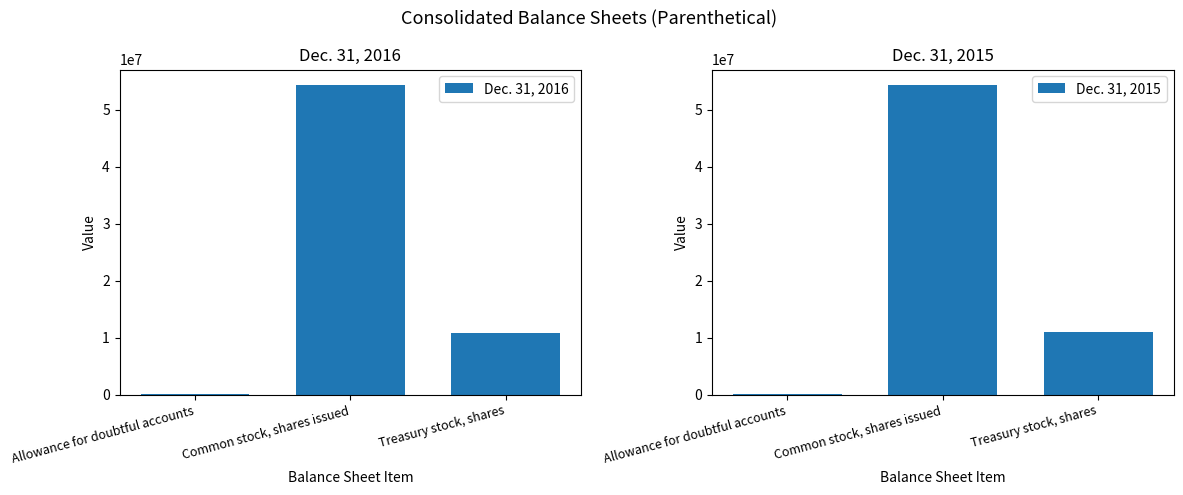

Rank the series by their average value, from highest to lowest.

Dec. 31, 2015, Dec. 31, 2016